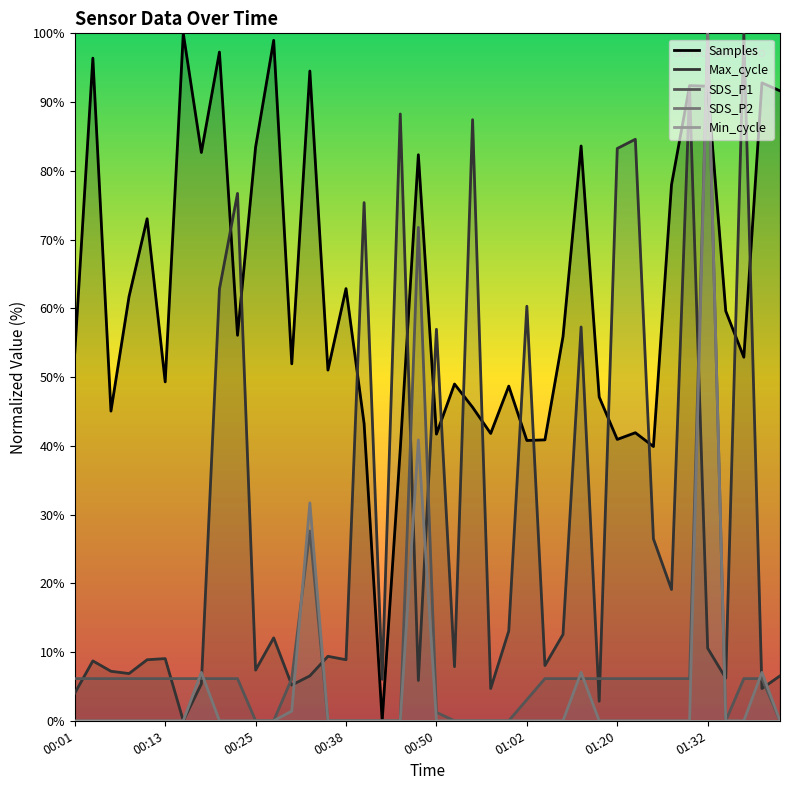

The SDS_P2 series shows -41.7 at 01:20. True or false?

False